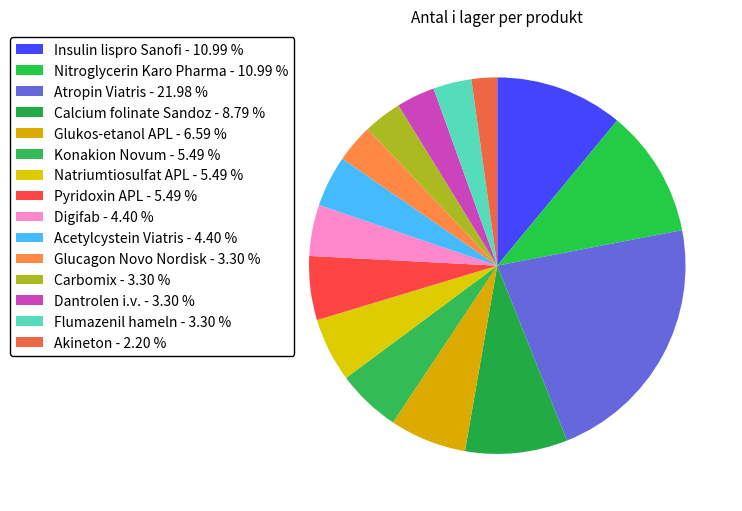

Between Acetylcystein Viatris and Digifab, which is larger?

Acetylcystein Viatris